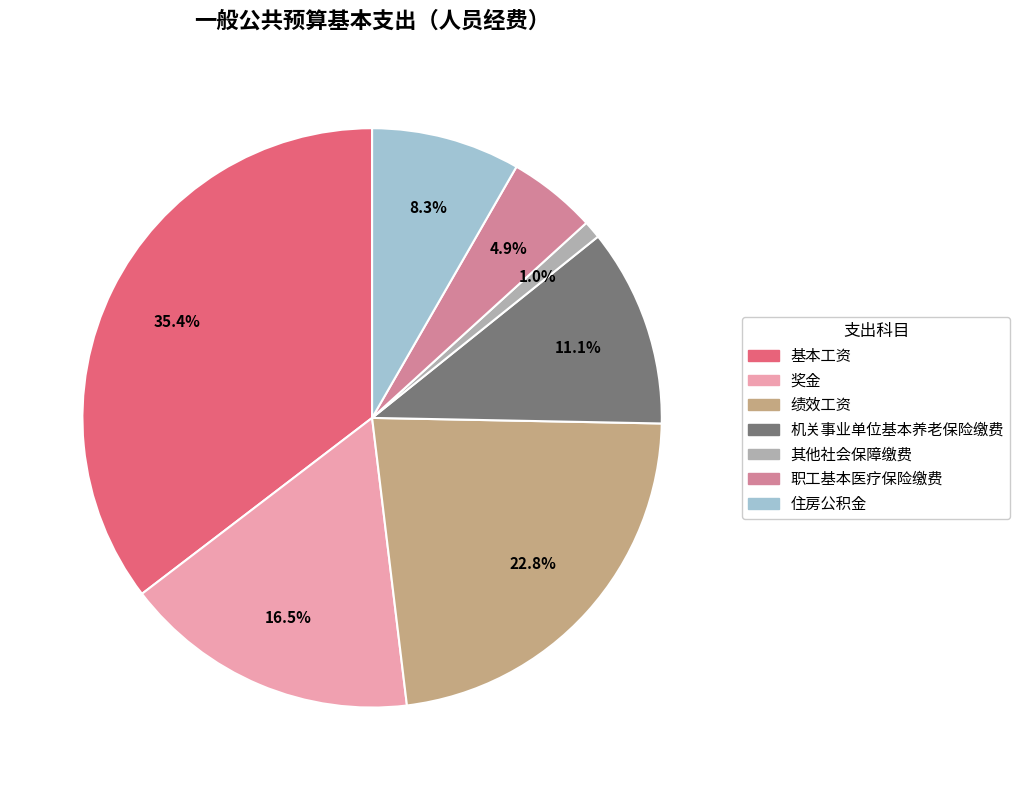

To the nearest percent, what is the combined percentage of 职工基本医疗保险缴费 and 基本工资?

40%